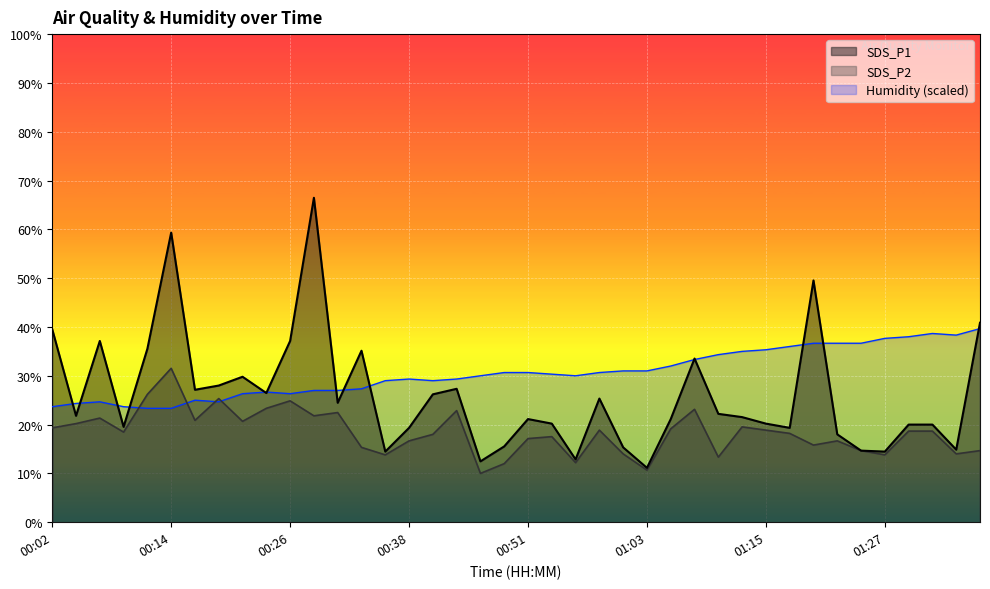

What is the value of the SDS_P1 point at the 29th from the left?

22.2